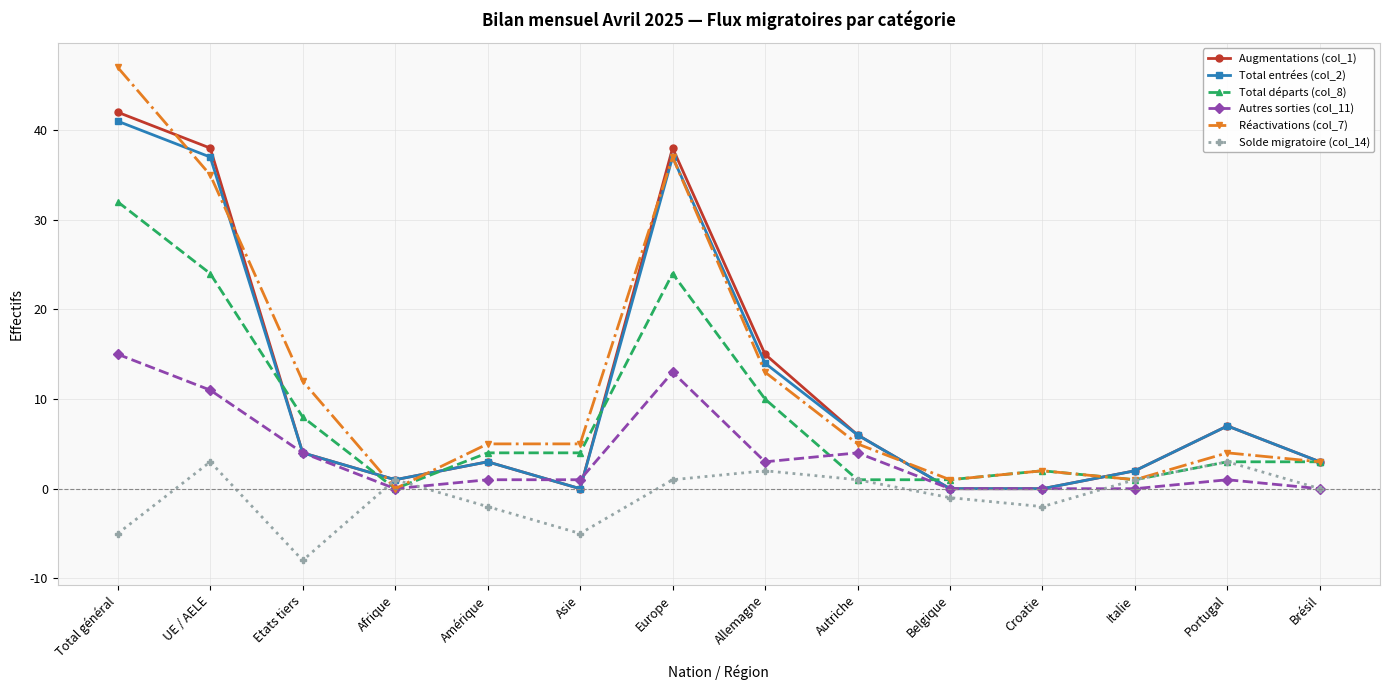

The value of Total départs (col_8) at Brésil is 3. True or false?

True